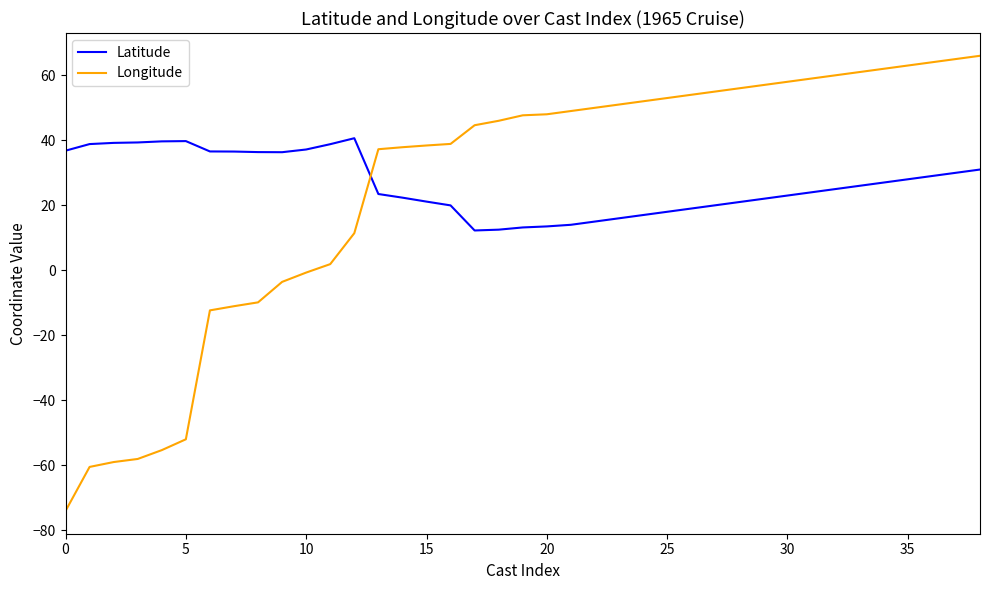

What is the smallest value displayed?

-74.0